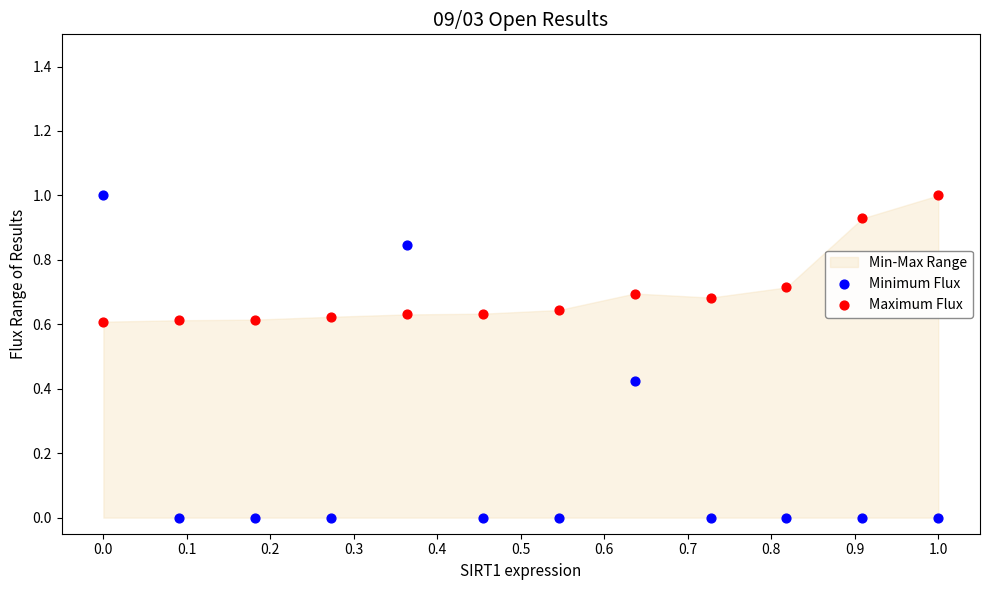

Which series has the largest Y range (max minus min)?

Minimum Flux